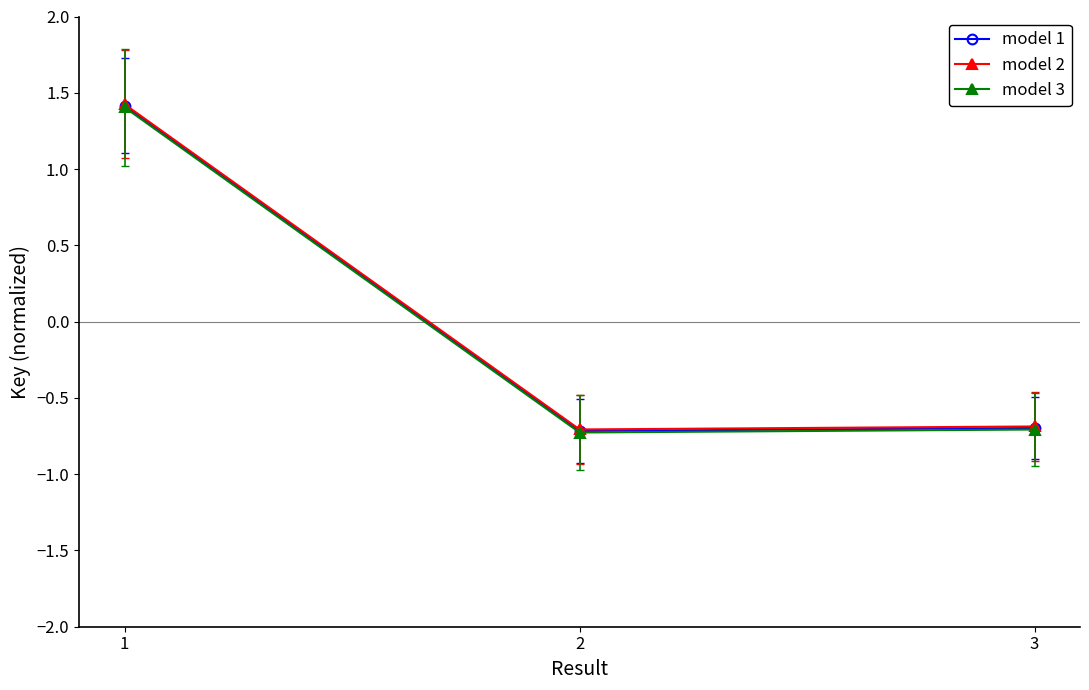

Reading left to right, extract all data points from this chart.

model 1: 1=1.4	2=-0.7	3=-0.7
model 2: 1=1.4	2=-0.7	3=-0.7
model 3: 1=1.4	2=-0.7	3=-0.7